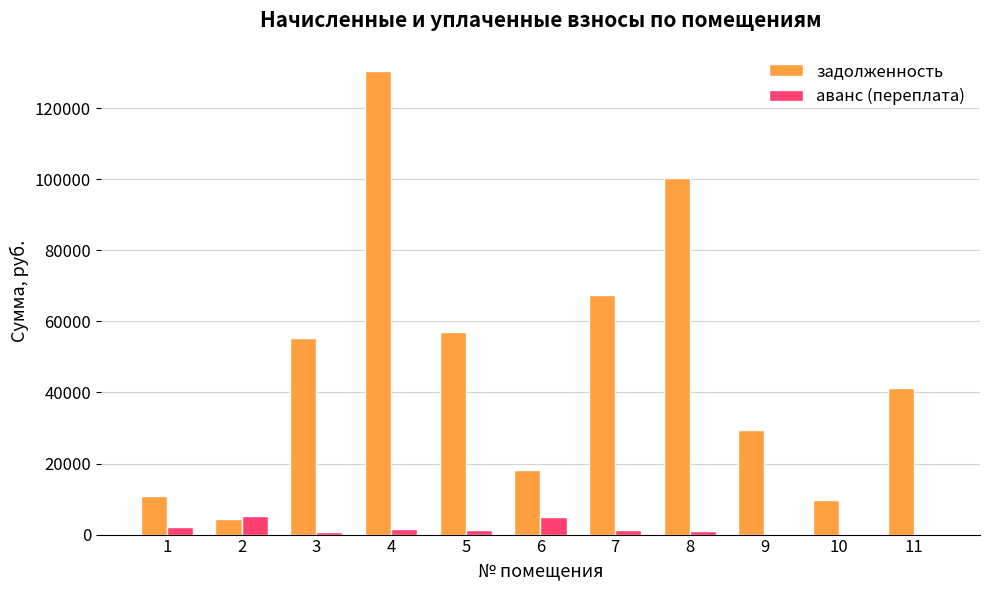

The value of задолженность at 9 is 29365.0. True or false?

True